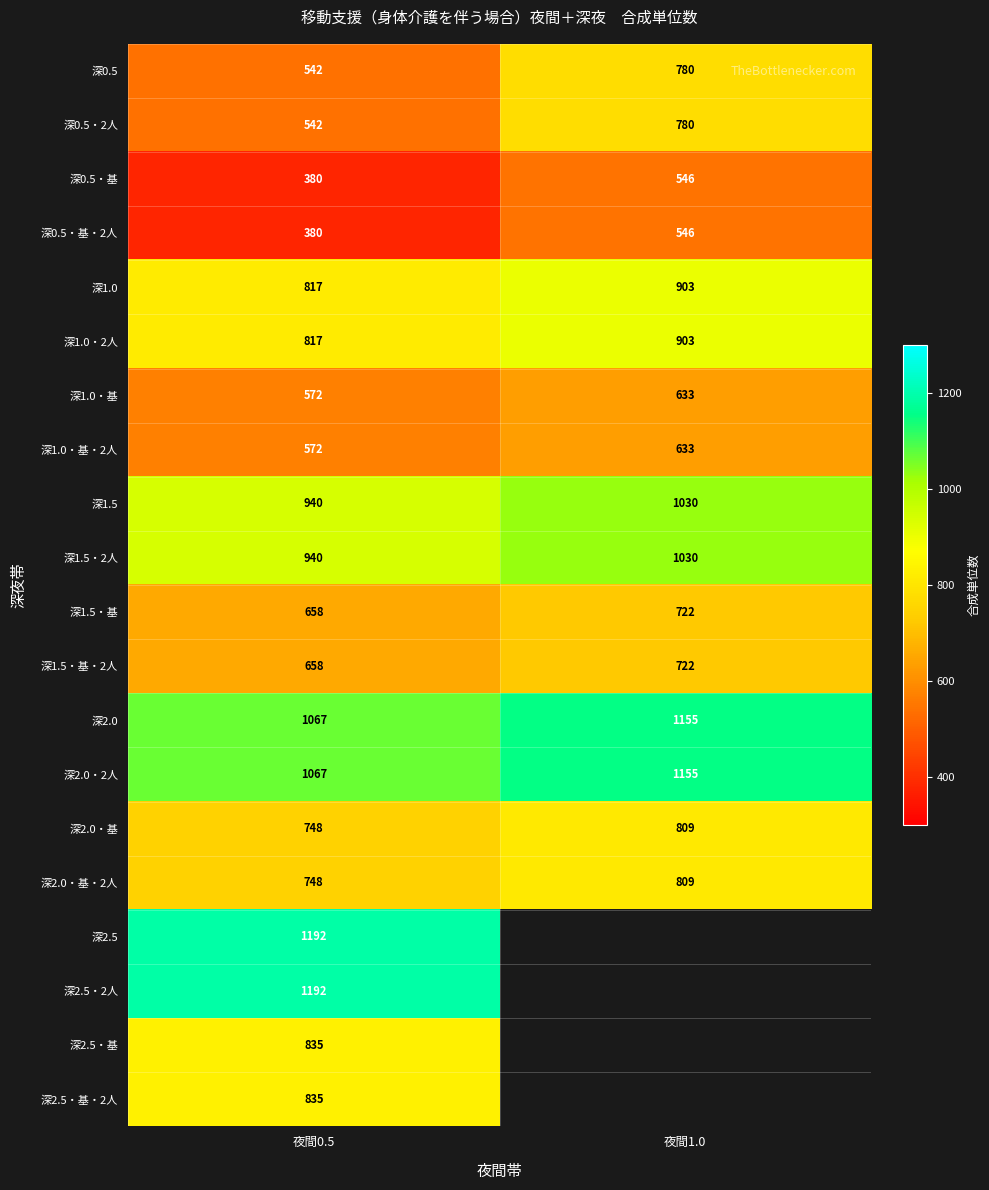

Rank the categories by 深1.0・2人 value from highest to lowest.

夜間1.0, 夜間0.5